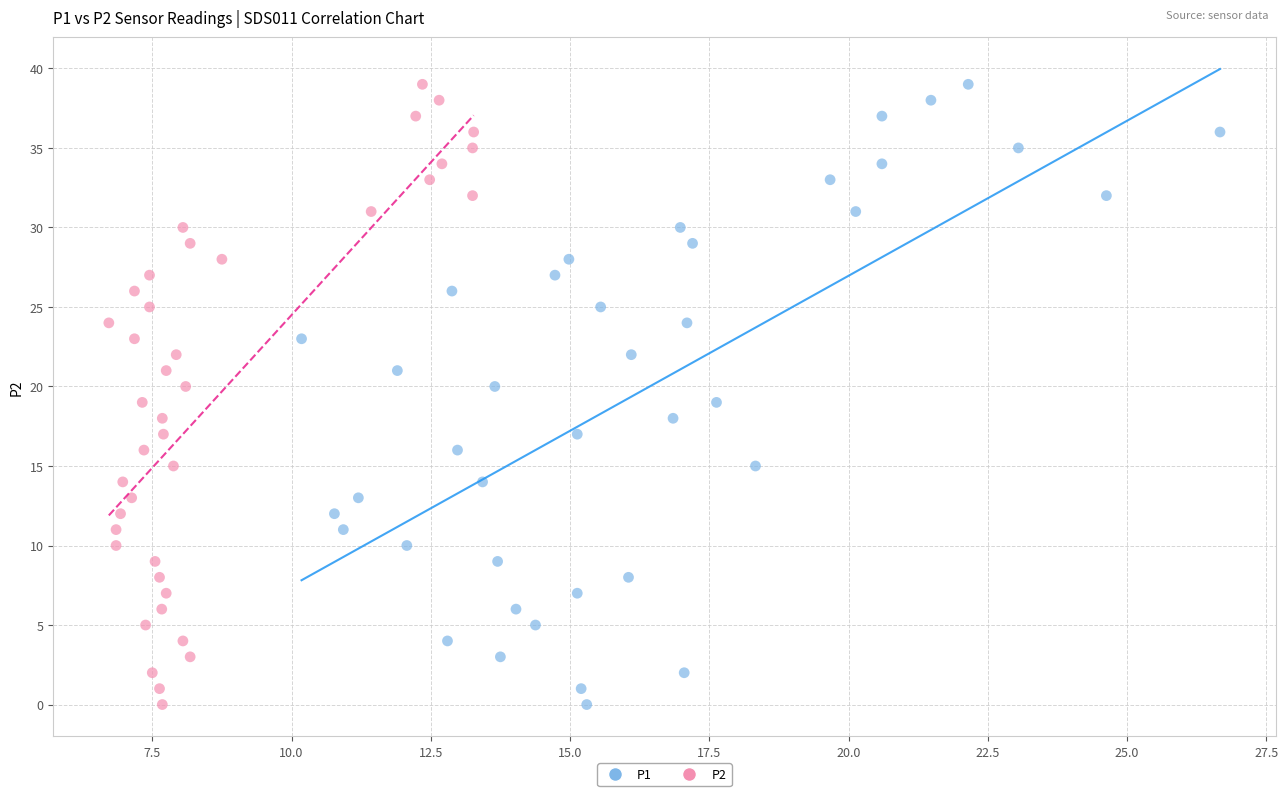

What are all the series names shown in the legend?

P1, P2